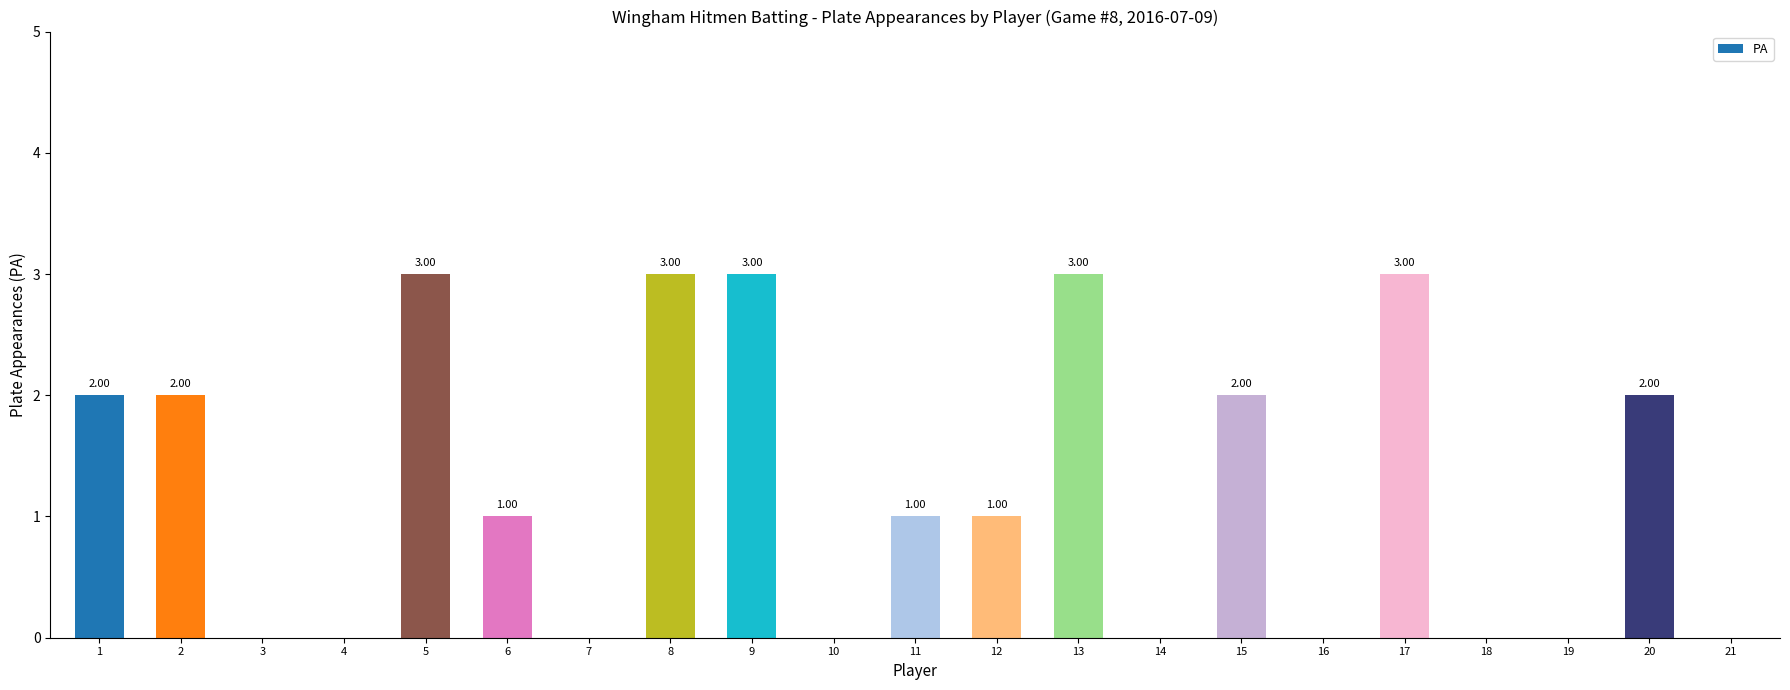

What is the sum of all values?

26